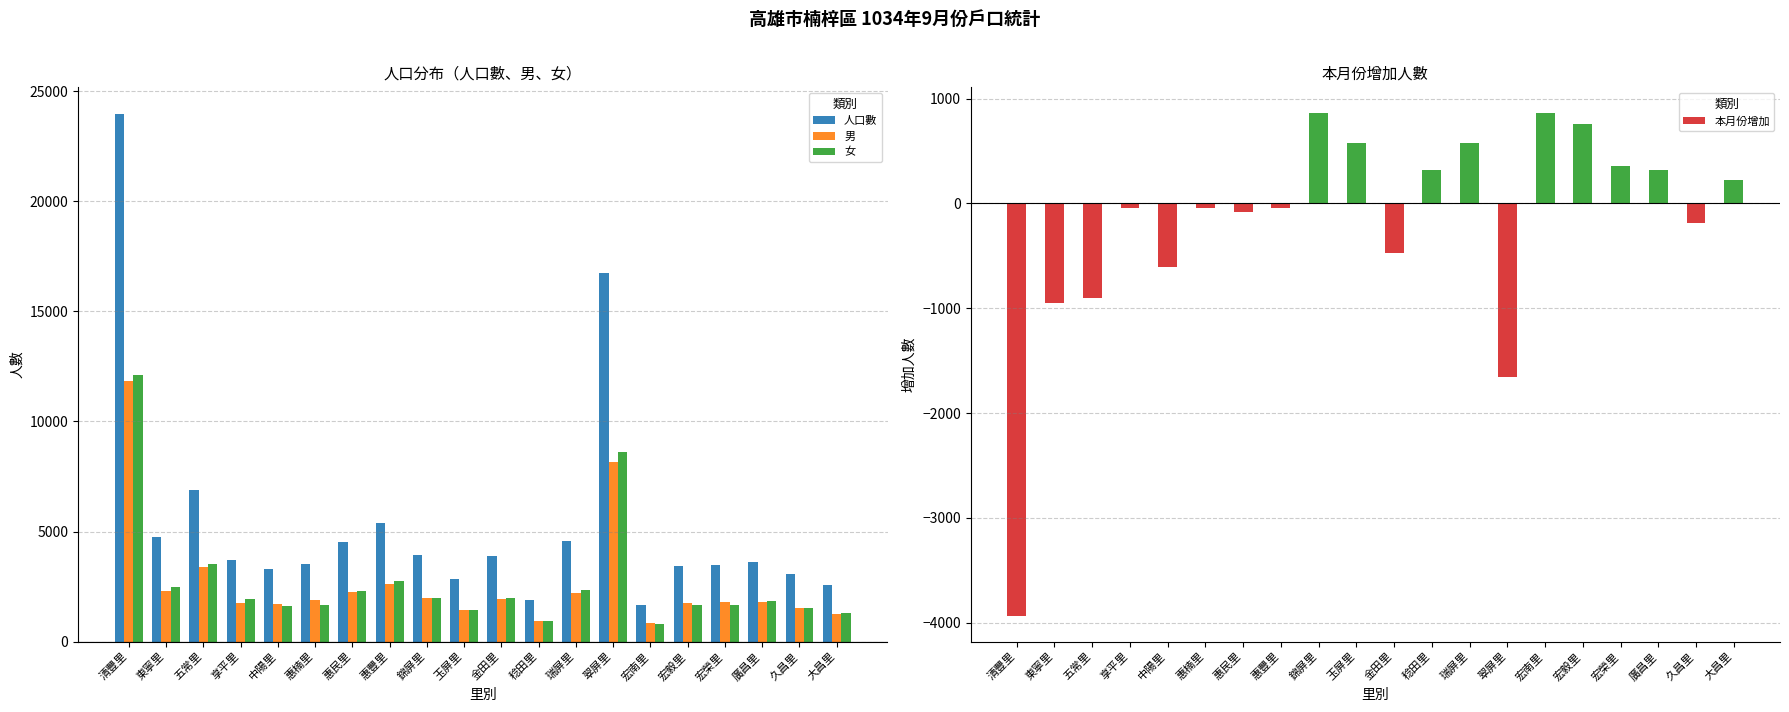

What are all the series names shown in the legend?

人口數, 男, 女, 本月份增加